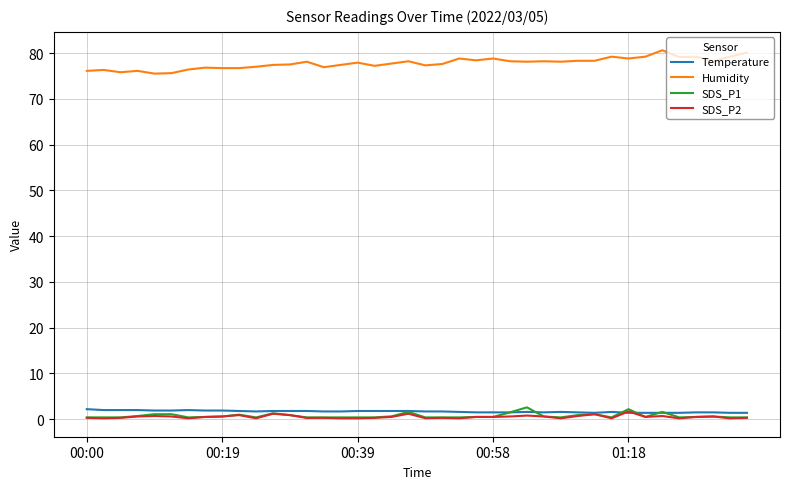

Which series has the largest total across all categories?

Humidity